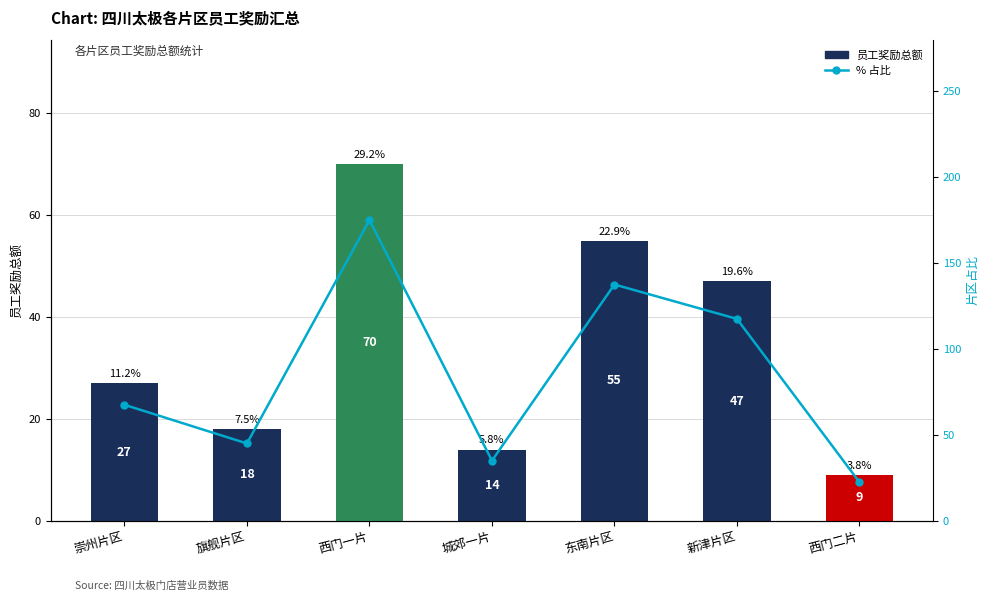

What is the difference between the highest and lowest values at 旗舰片区?

27.0